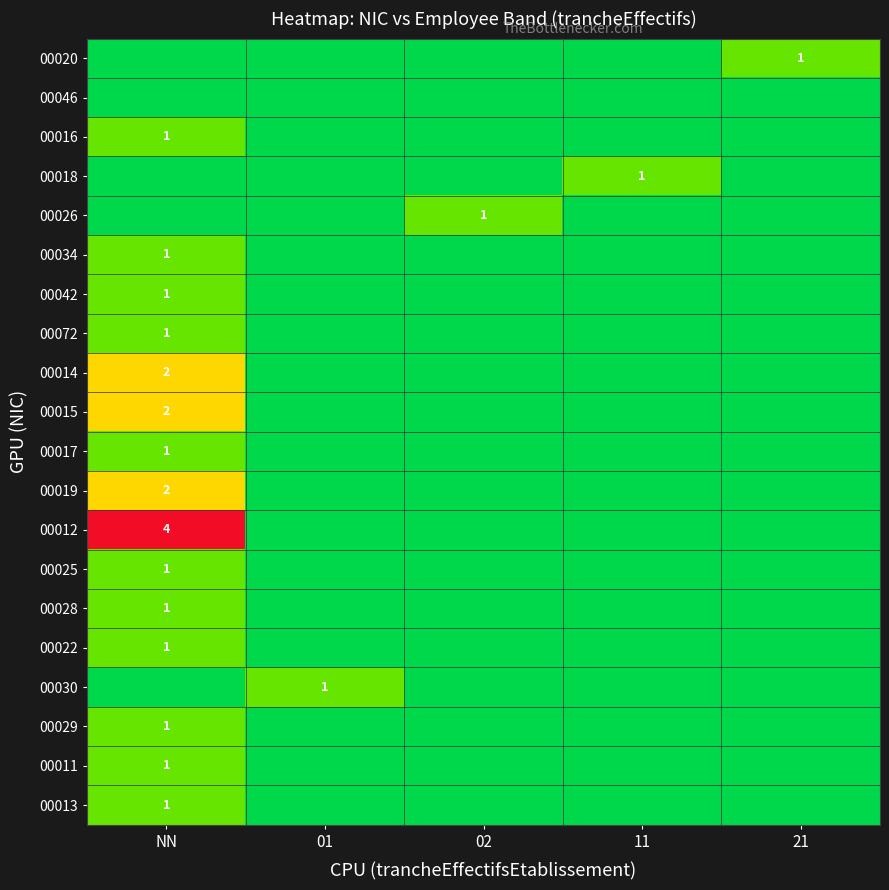

Is it true that 00025 equals 1 at NN?

True